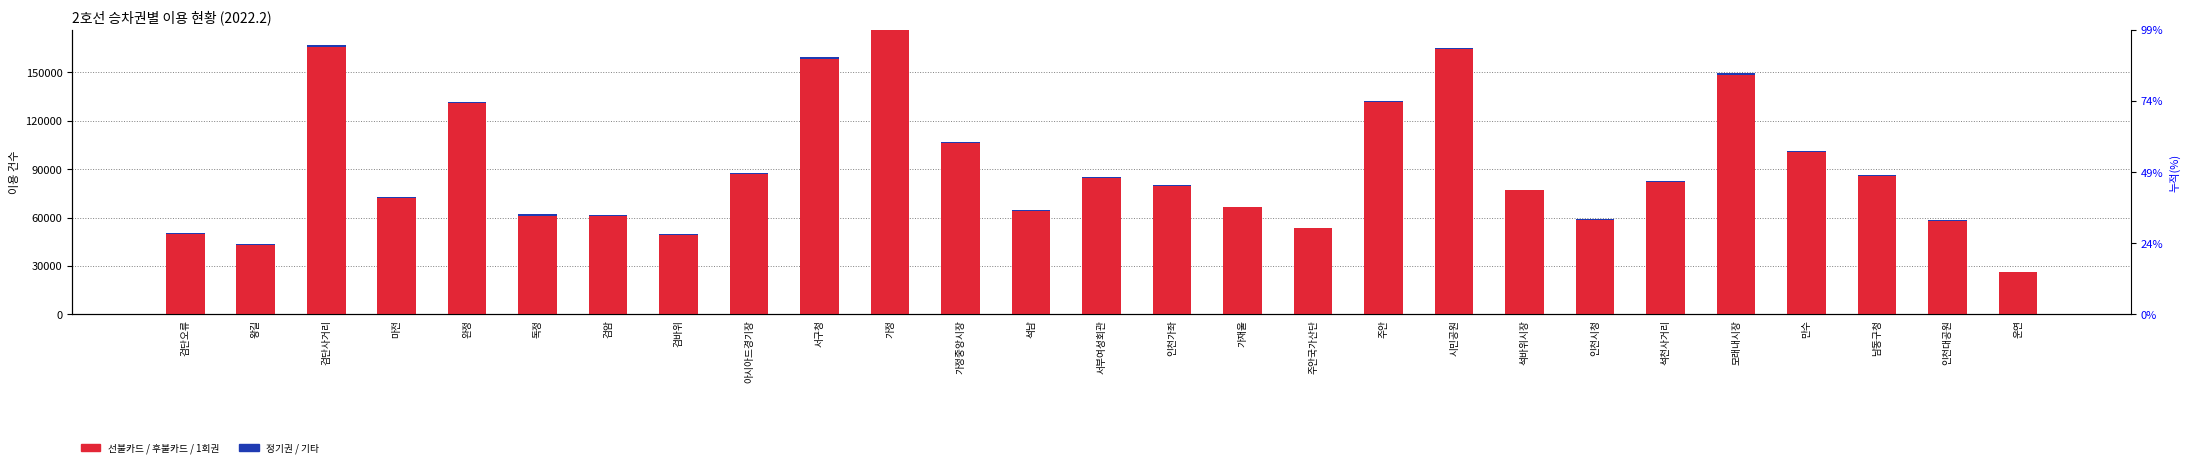

Where is 후불카드 nearest to the value 66506?

모래내시장